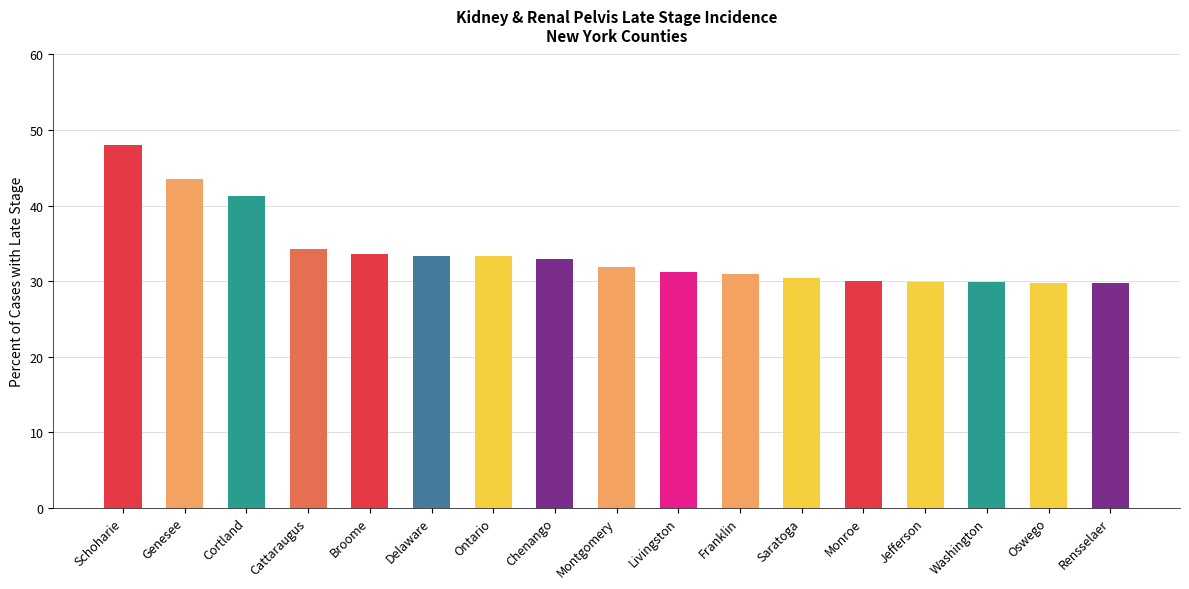

What position from the right is Ontario?

11